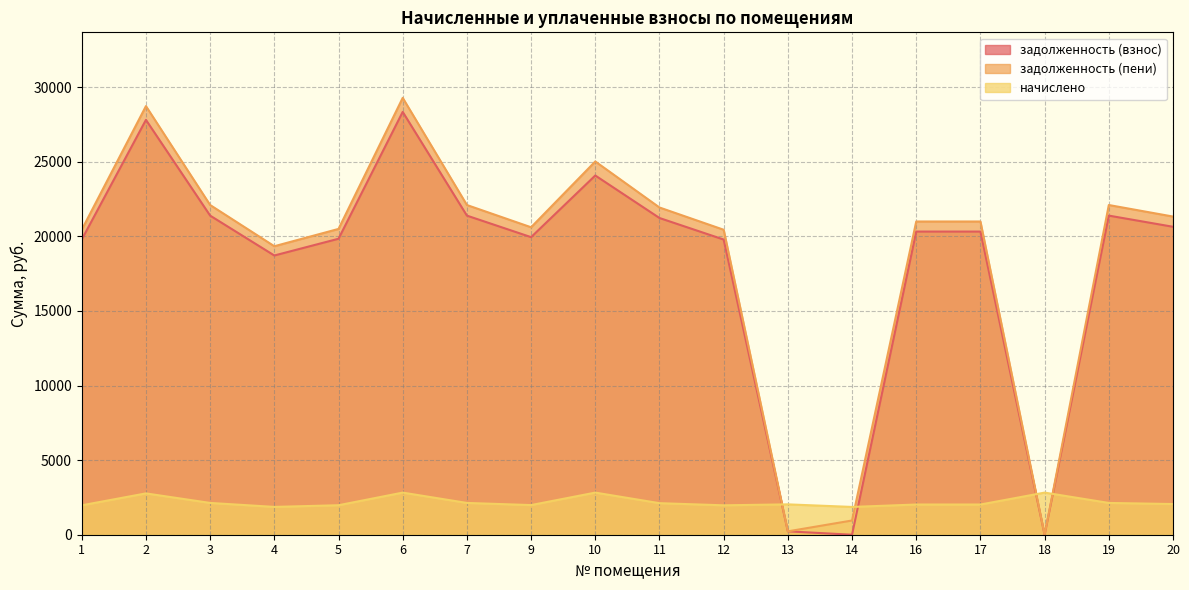

Which series has the largest total across all categories?

задолженность (пени)